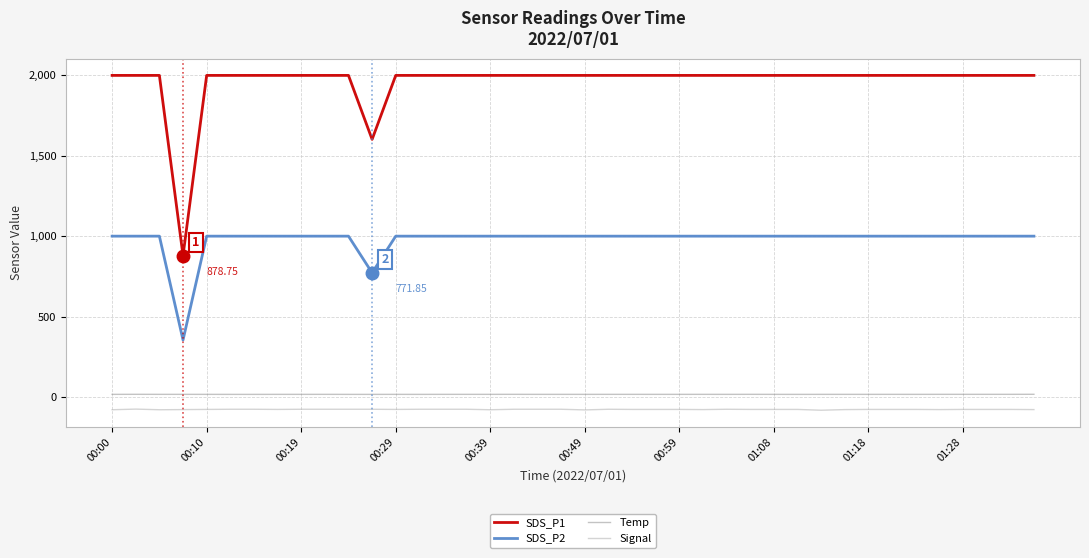

Which series has the largest total across all categories?

SDS_P1